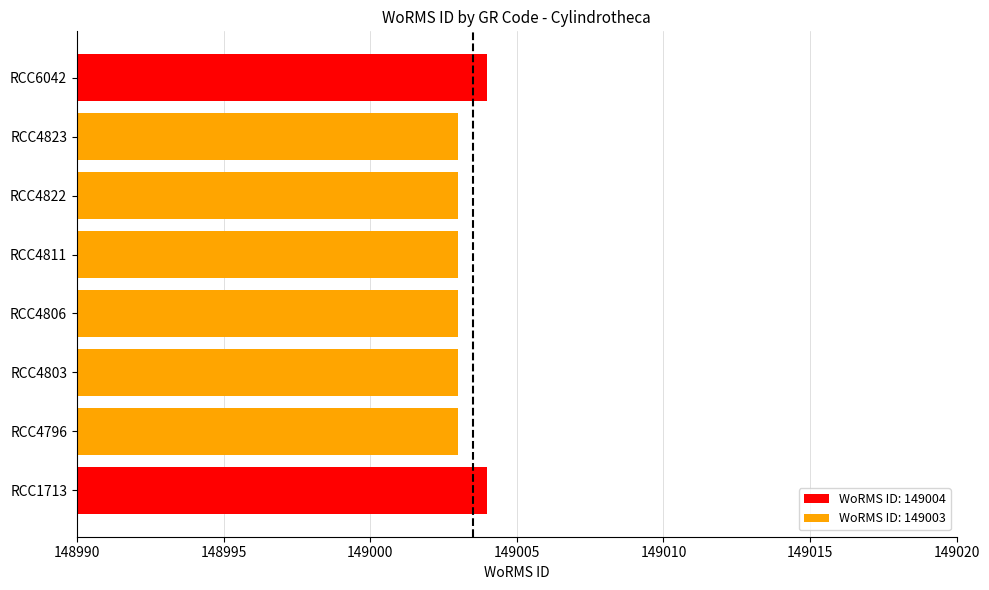

Count the number of data series in this chart.

1